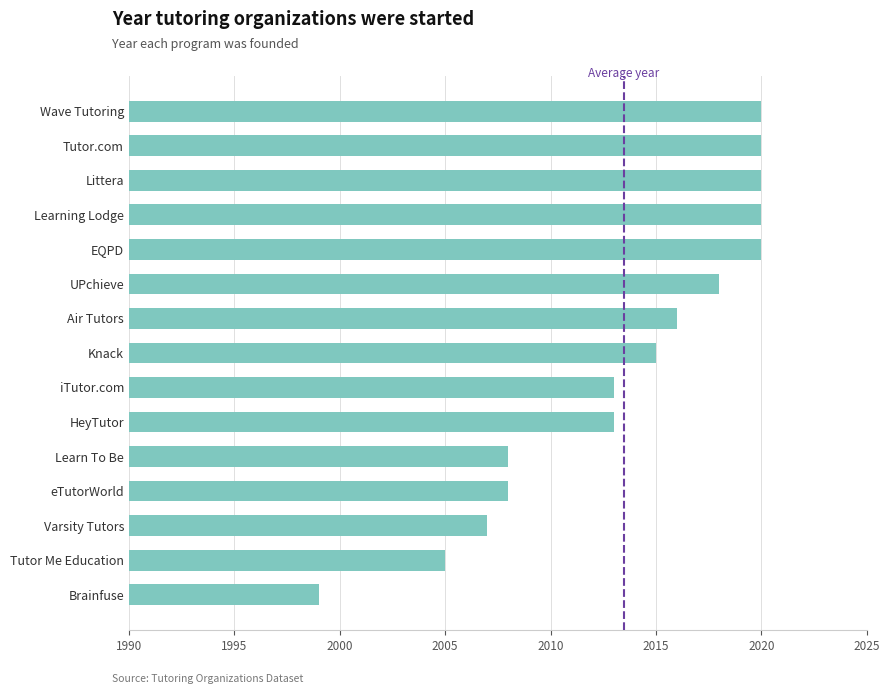

Reading bottom to top, extract all data points from this chart.

1999	2005	2007	2008	2008	2013	2013	2015	2016	2018	2020	2020	2020	2020	2020